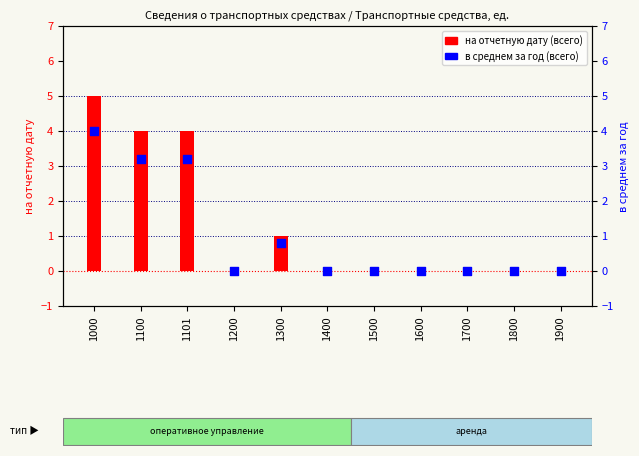

Which series reaches the minimum Y coordinate?

на отчетную дату (всего)